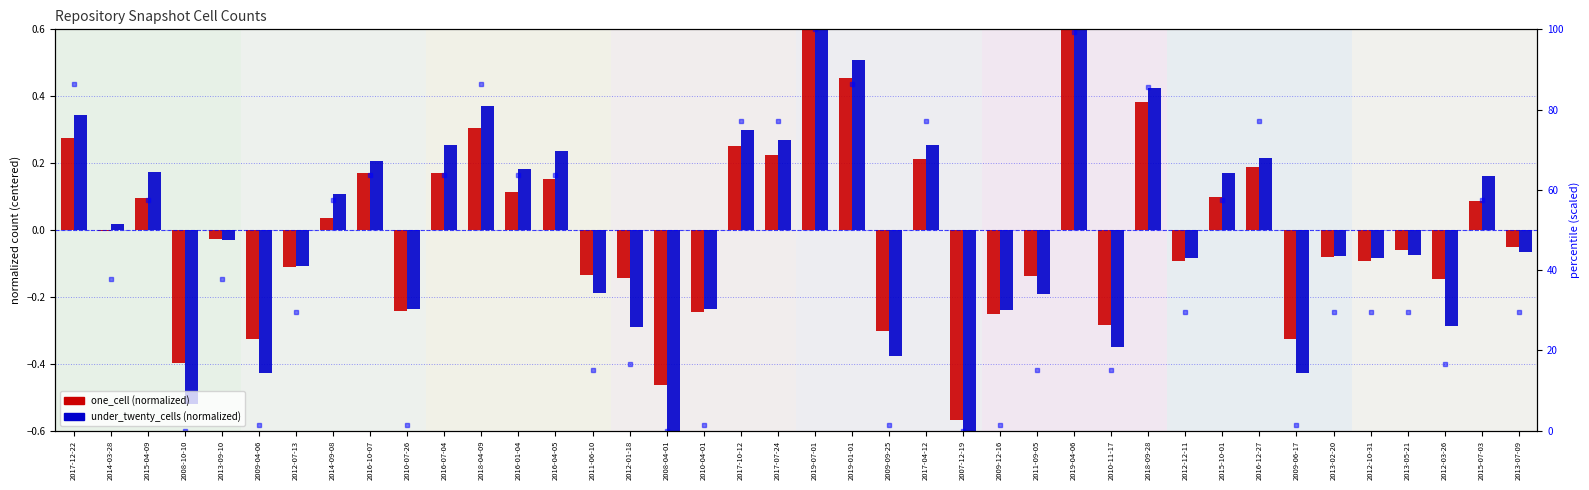

Reading left to right, extract all data points from this chart.

one_cell: 2017-12-22=0.3	2014-03-28=-0.0	2015-04-09=0.1	2008-10-10=-0.4	2013-09-10=-0.0	2009-04-06=-0.3	2012-07-13=-0.1	2014-09-08=0.0	2016-10-07=0.2	2010-07-26=-0.2	2016-07-04=0.2	2018-04-09=0.3	2016-01-04=0.1	2016-04-05=0.2	2011-06-10=-0.1	2012-01-18=-0.1	2008-04-01=-0.5	2010-04-01=-0.2	2017-10-12=0.3	2017-07-24=0.2	2019-07-01=0.6	2019-01-01=0.5	2009-09-25=-0.3	2017-04-12=0.2	2007-12-19=-0.6	2009-12-16=-0.2	2011-09-05=-0.1	2019-04-06=0.6	2010-11-17=-0.3	2018-09-28=0.4	2012-12-11=-0.1	2015-10-01=0.1	2016-12-27=0.2	2009-06-17=-0.3	2013-02-20=-0.1	2012-10-31=-0.1	2013-05-21=-0.1	2012-03-26=-0.1	2015-07-03=0.1	2013-07-09=-0.0
under_twenty_cells: 2017-12-22=0.3	2014-03-28=0.0	2015-04-09=0.2	2008-10-10=-0.5	2013-09-10=-0.0	2009-04-06=-0.4	2012-07-13=-0.1	2014-09-08=0.1	2016-10-07=0.2	2010-07-26=-0.2	2016-07-04=0.3	2018-04-09=0.4	2016-01-04=0.2	2016-04-05=0.2	2011-06-10=-0.2	2012-01-18=-0.3	2008-04-01=-0.6	2010-04-01=-0.2	2017-10-12=0.3	2017-07-24=0.3	2019-07-01=0.8	2019-01-01=0.5	2009-09-25=-0.4	2017-04-12=0.3	2007-12-19=-0.7	2009-12-16=-0.2	2011-09-05=-0.2	2019-04-06=0.7	2010-11-17=-0.4	2018-09-28=0.4	2012-12-11=-0.1	2015-10-01=0.2	2016-12-27=0.2	2009-06-17=-0.4	2013-02-20=-0.1	2012-10-31=-0.1	2013-05-21=-0.1	2012-03-26=-0.3	2015-07-03=0.2	2013-07-09=-0.1
under_thousand_cells (scaled %): 2017-12-22=86.4	2014-03-28=37.9	2015-04-09=57.6	2008-10-10=0.0	2013-09-10=37.9	2009-04-06=1.5	2012-07-13=29.5	2014-09-08=57.6	2016-10-07=63.6	2010-07-26=1.5	2016-07-04=63.6	2018-04-09=86.4	2016-01-04=63.6	2016-04-05=63.6	2011-06-10=15.2	2012-01-18=16.7	2008-04-01=0.0	2010-04-01=1.5	2017-10-12=77.3	2017-07-24=77.3	2019-07-01=100.0	2019-01-01=86.4	2009-09-25=1.5	2017-04-12=77.3	2007-12-19=0.0	2009-12-16=1.5	2011-09-05=15.2	2019-04-06=99.2	2010-11-17=15.2	2018-09-28=85.6	2012-12-11=29.5	2015-10-01=57.6	2016-12-27=77.3	2009-06-17=1.5	2013-02-20=29.5	2012-10-31=29.5	2013-05-21=29.5	2012-03-26=16.7	2015-07-03=57.6	2013-07-09=29.5